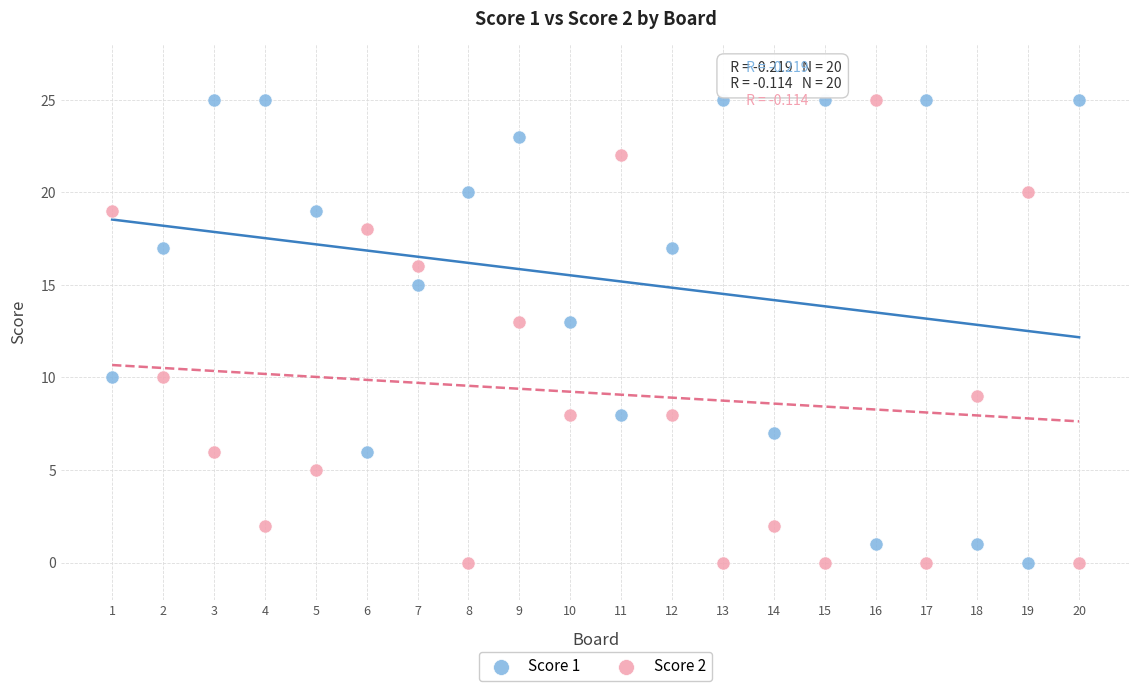

What are all the series names shown in the legend?

Score 1, Score 2